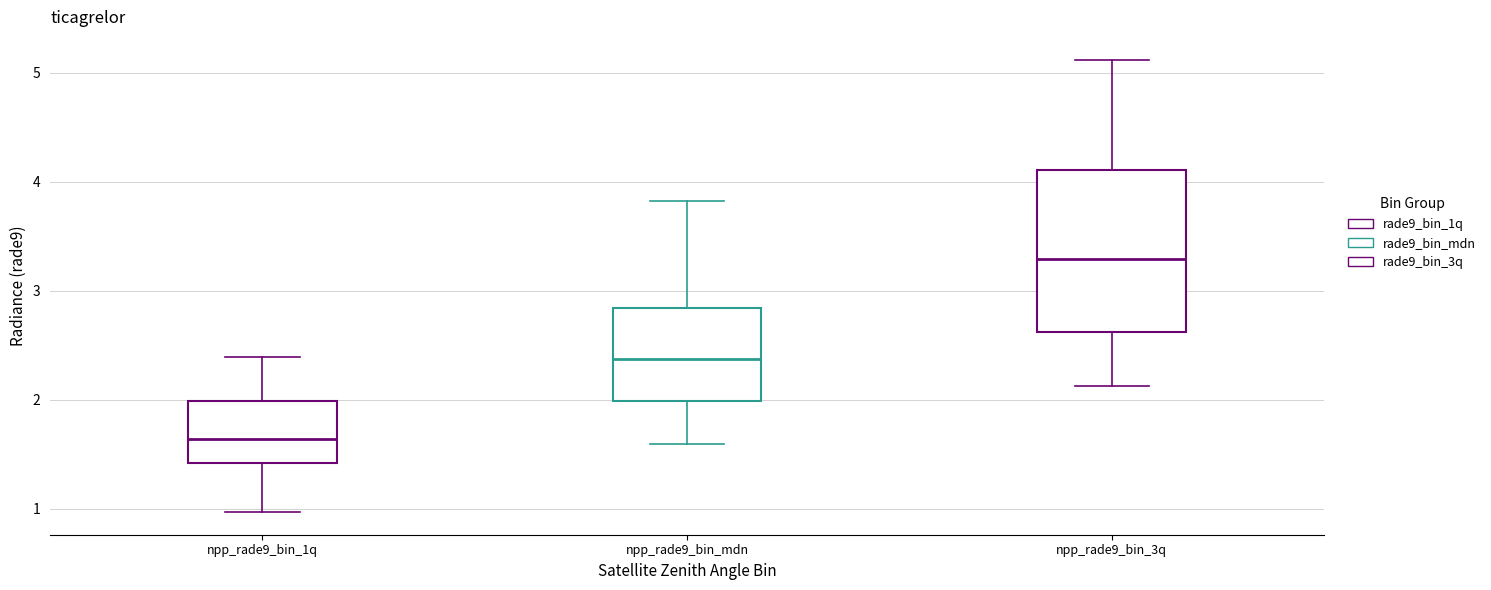

Reading left to right, read every box against the y-axis: the position of its median line, the range the box covers, and the ends of its whiskers. The values are not printed on the chart, so give them approximately, as read against the axis.

npp_rade9_bin_1q: median 1.6, box 1.4 to 2.0, whiskers 1.0 to 2.4
npp_rade9_bin_mdn: median 2.4, box 2.0 to 2.8, whiskers 1.6 to 3.8
npp_rade9_bin_3q: median 3.3, box 2.6 to 4.1, whiskers 2.1 to 5.1